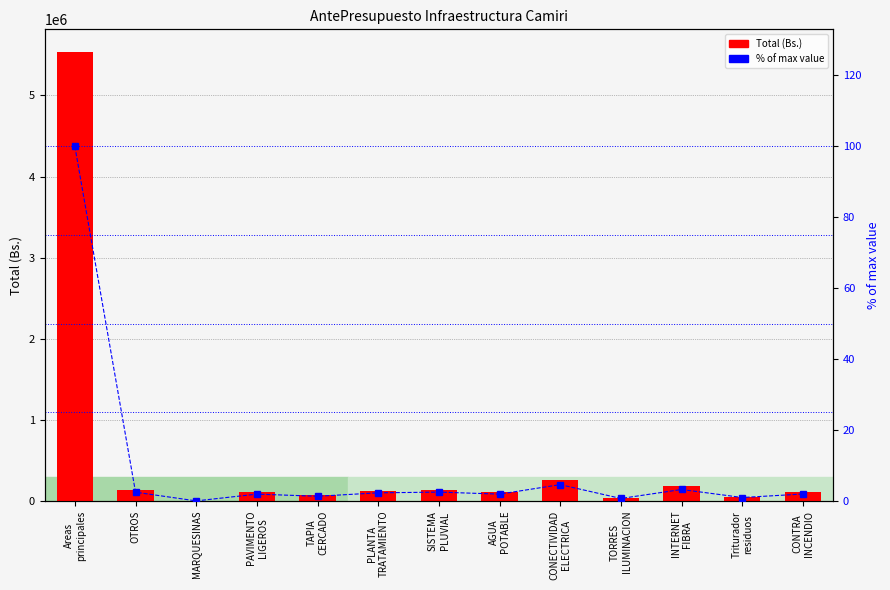

At how many categories does at least one series exceed 1124458?

1